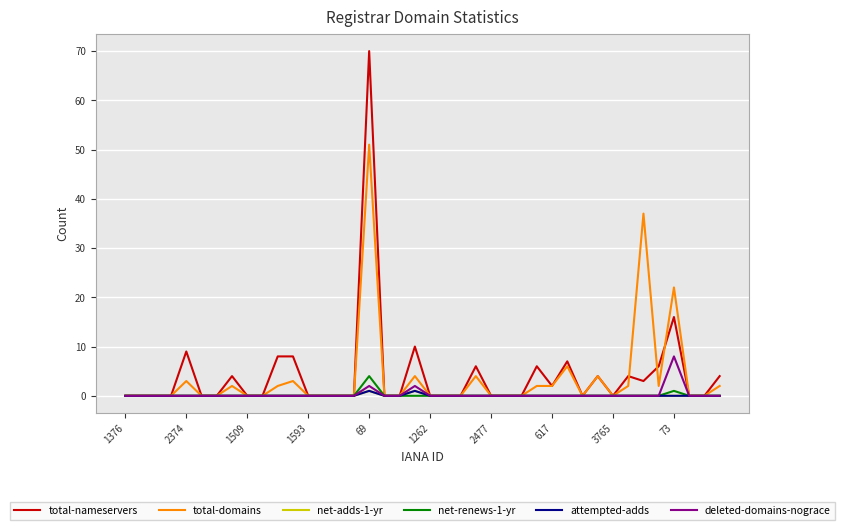

Is this an area chart (filled region under the line)?

No